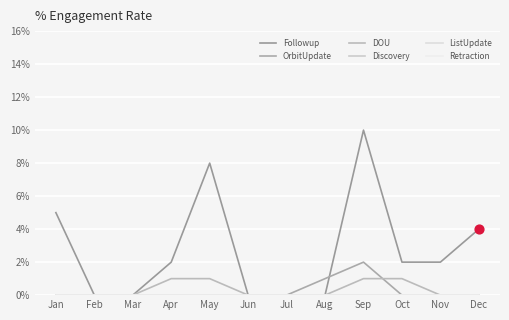

What is the total value across all series at Jan?

5